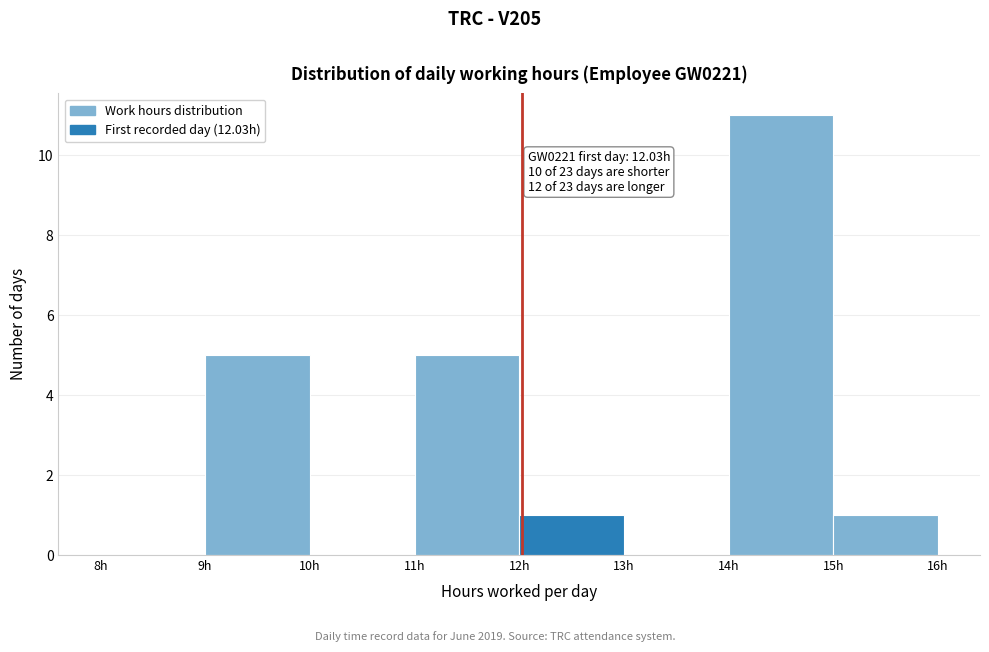

Which range on the x-axis has the tallest bar?

14 to 15